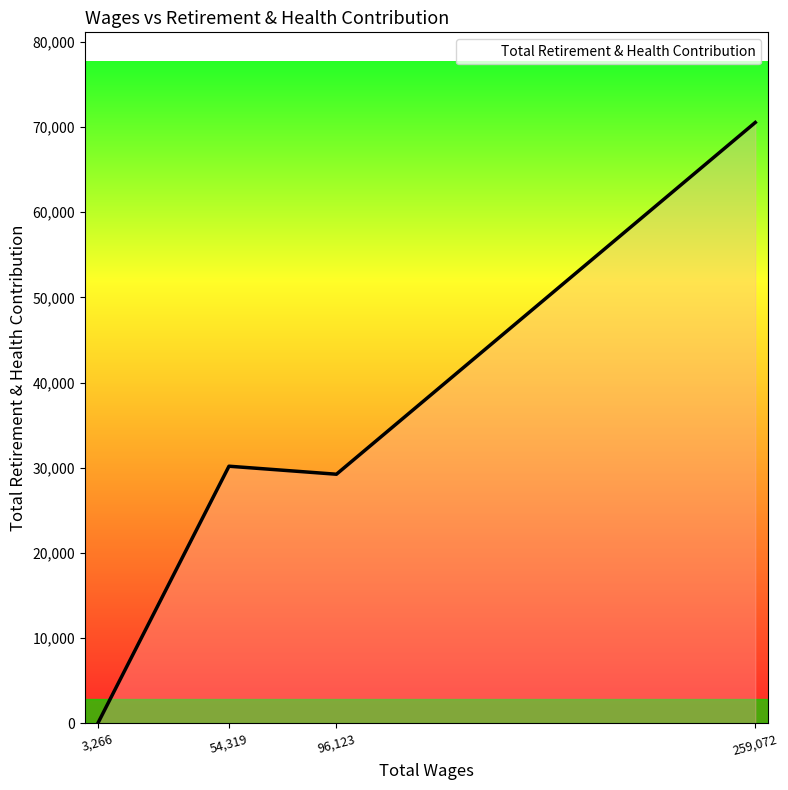

Where is the data nearest to the value 35262?

54319.0